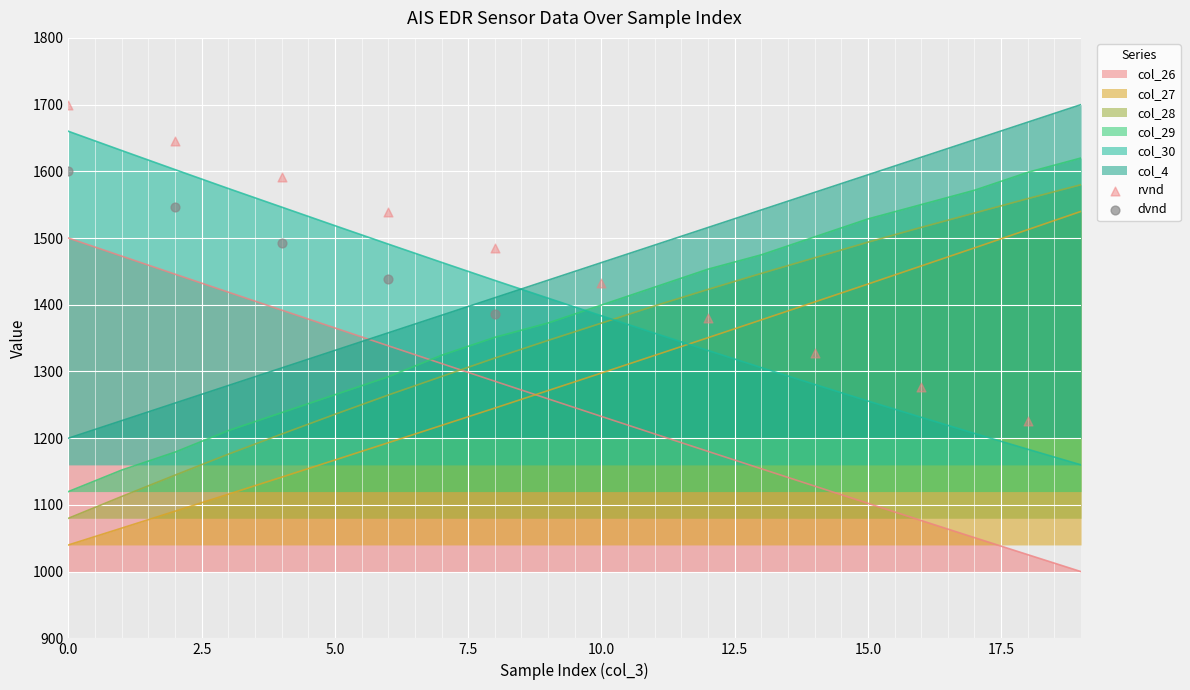

What is the total value across all series at 14?

8353.6